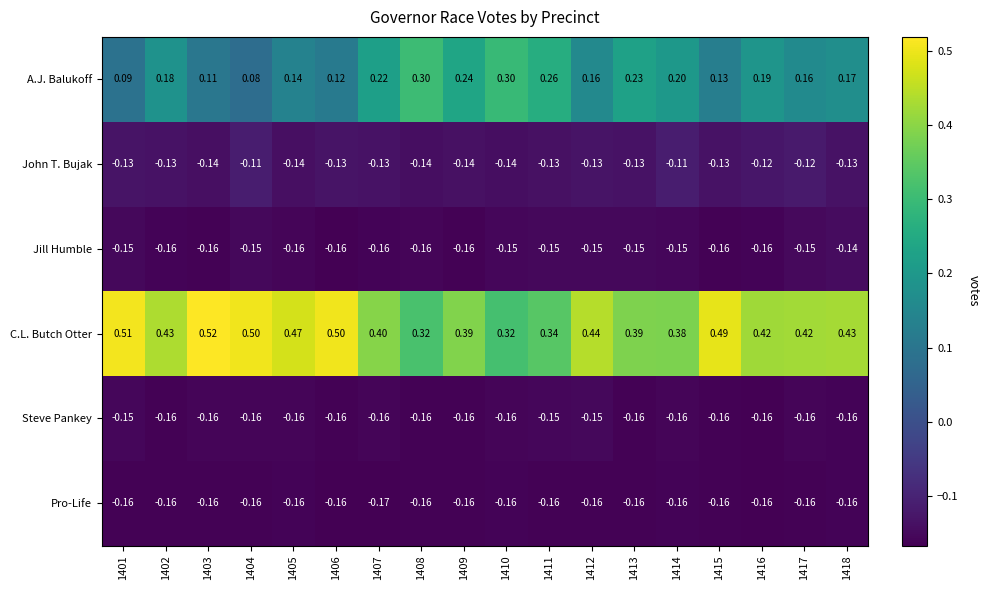

List the series in order of their peak value, lowest first.

Pro-Life, Steve Pankey, Jill Humble, John T. Bujak, A.J. Balukoff, C.L. Butch Otter